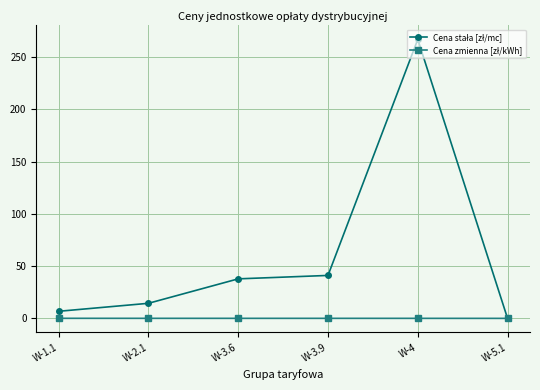

What is the label of the 5th point from the left?

W-4